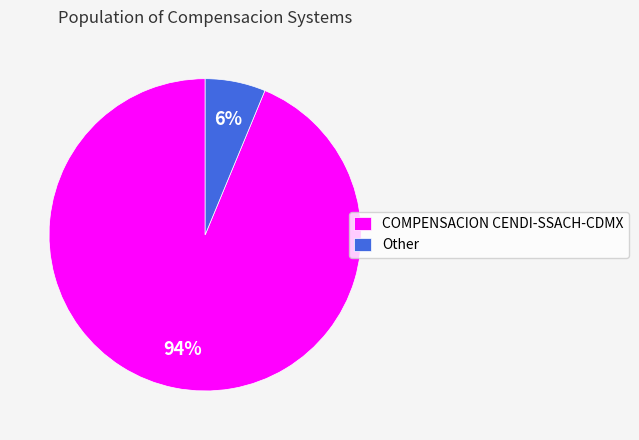

Which slice is the largest?

COMPENSACION CENDI-SSACH-CDMX